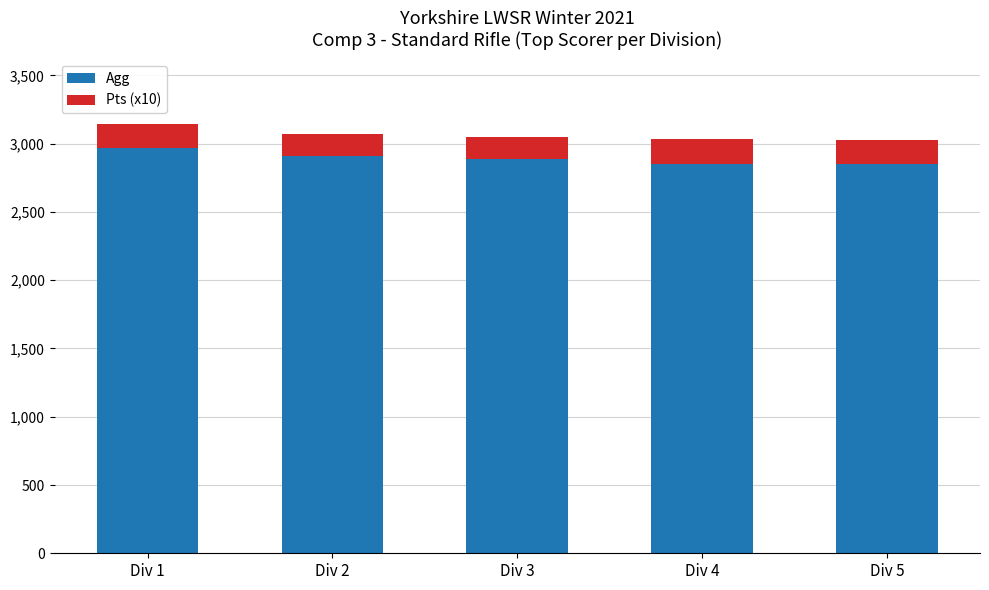

What is the total value across all series at Div 3?

3051